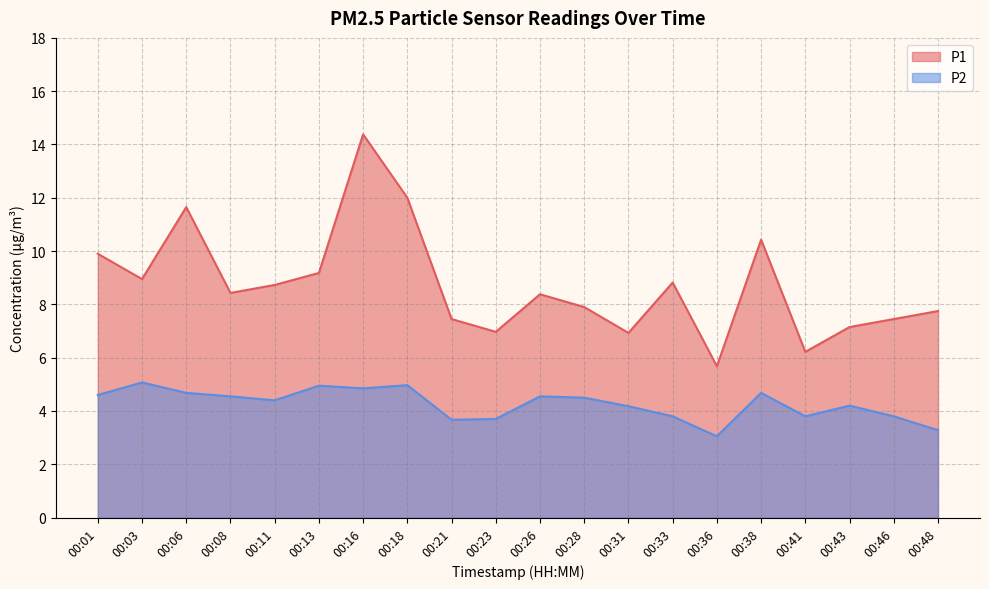

At how many categories does at least one series exceed 9?

6